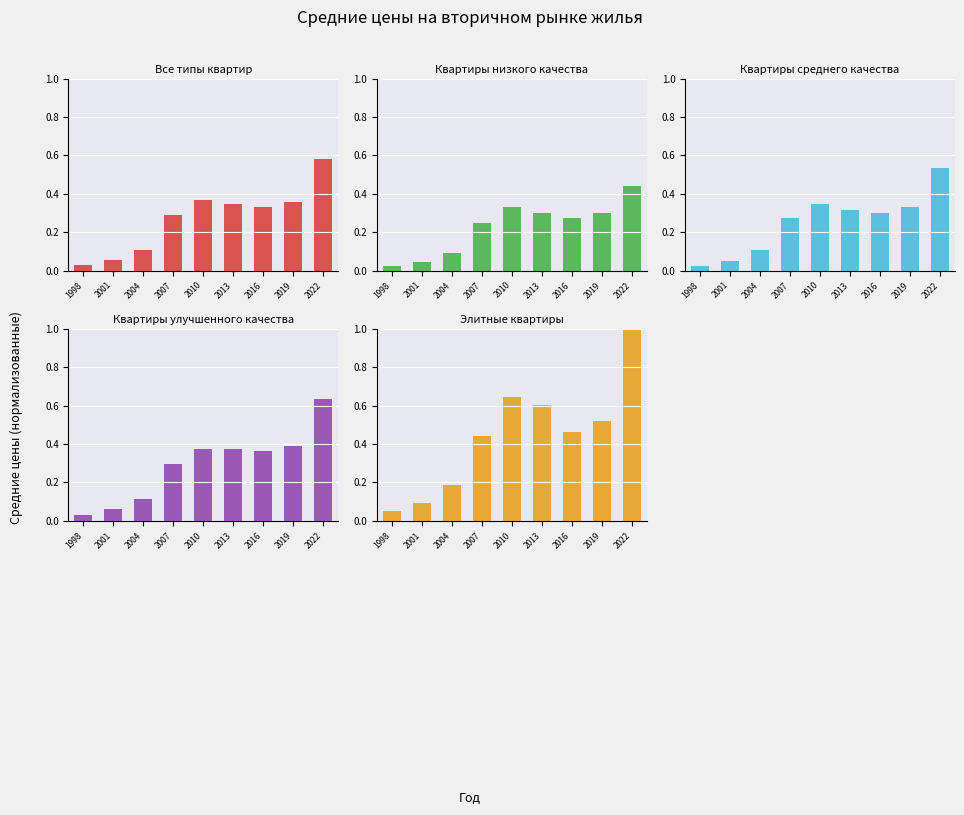

How many bars are there in each group?

5